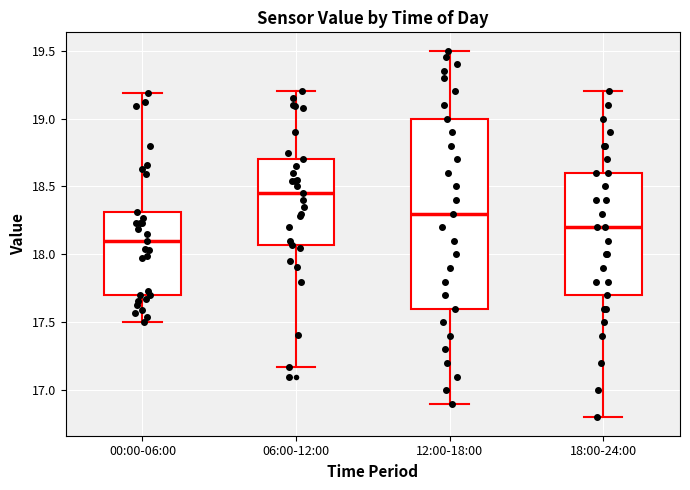

Which box has the lowest median line?

00:00-06:00